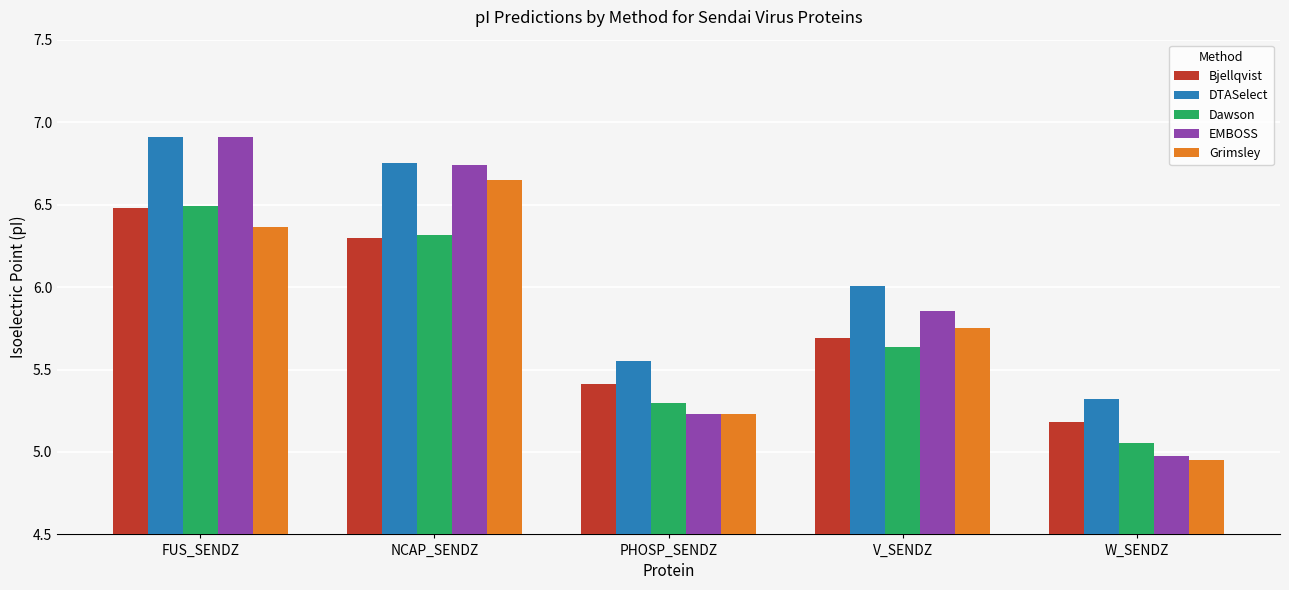

How many data points in Grimsley are above 5?

4